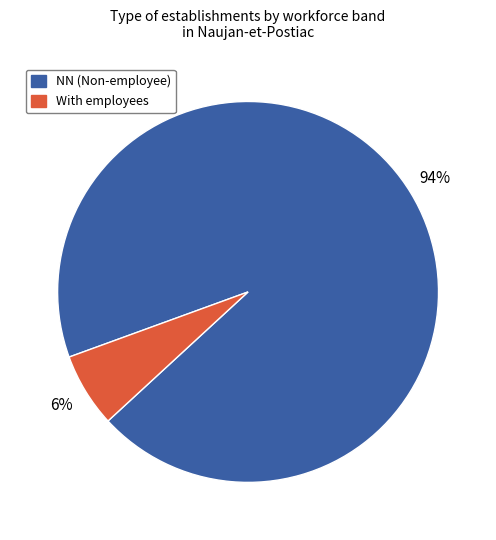

Is there any slice that represents more than half of the pie?

Yes